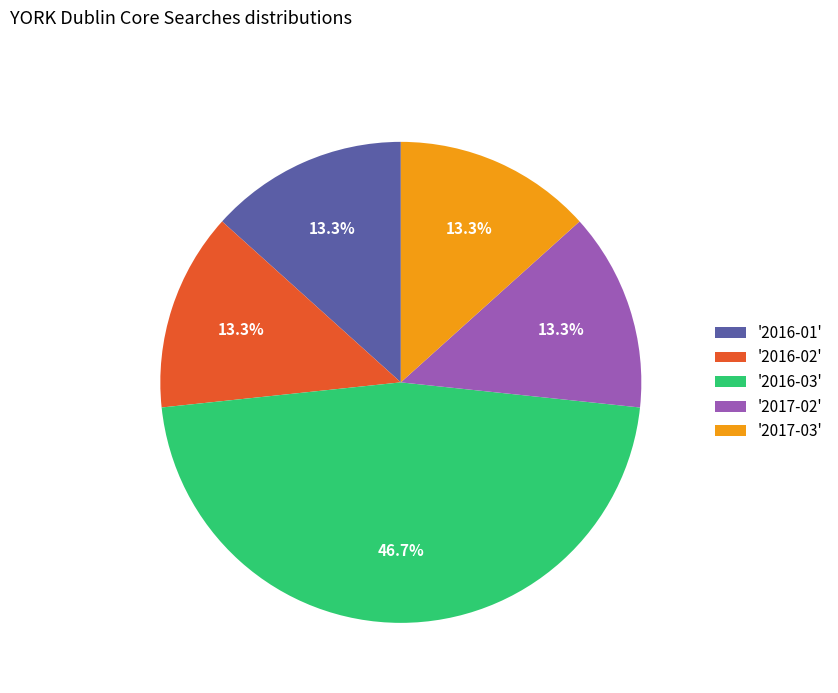

What percentage is NOT represented by '2017-03'?

86.7%